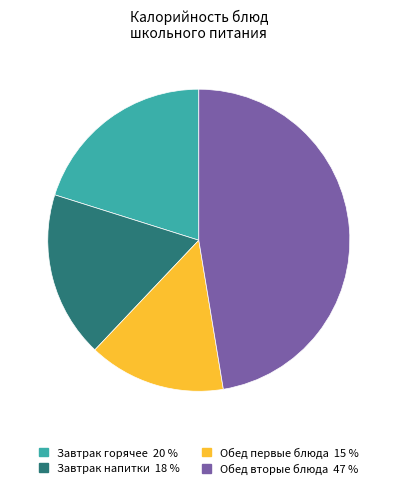

Rank the categories by value from lowest to highest.

Обед первые блюда 15 %, Завтрак напитки 18 %, Завтрак горячее 20 %, Обед вторые блюда 47 %